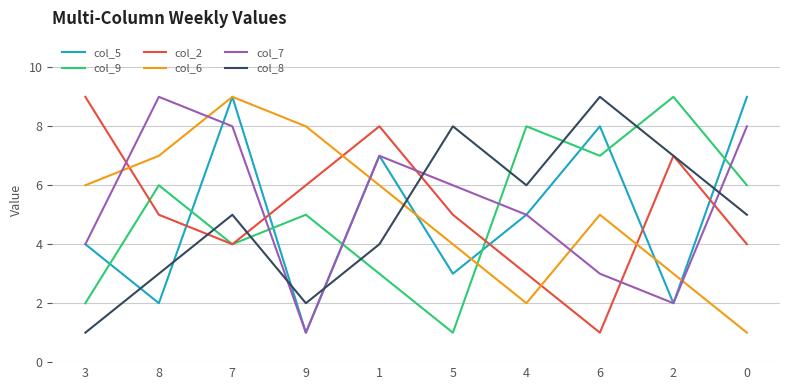

True or false: col_6 and col_8 cross at least once.

True